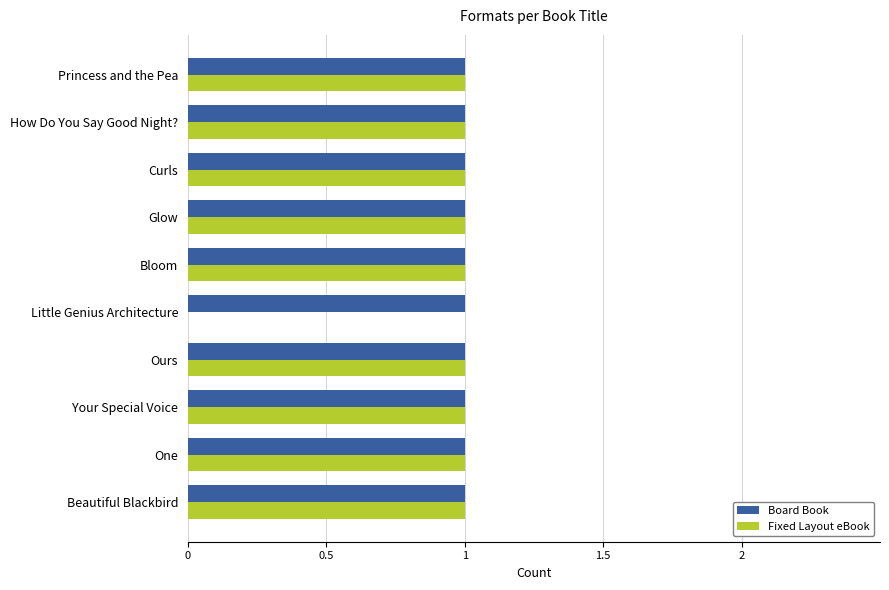

What is the highest value of the Board Book series?

1